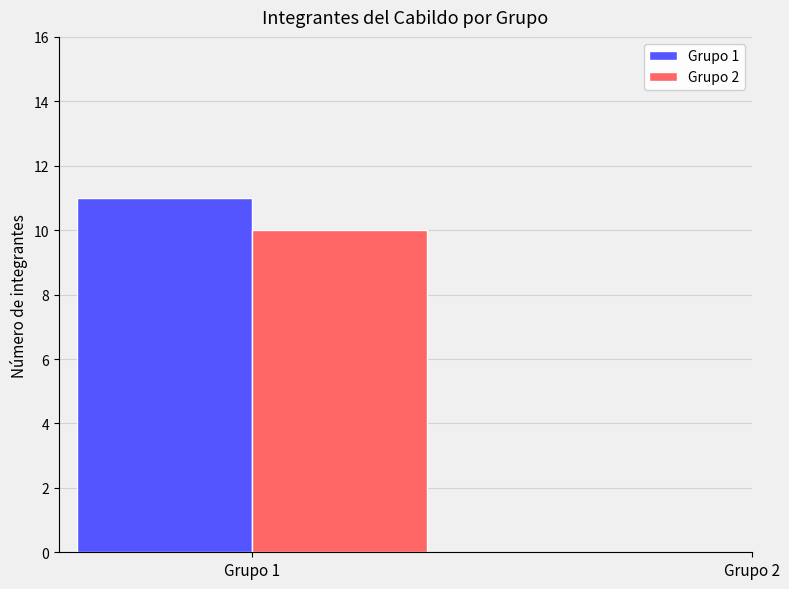

What is the minimum value shown in the chart?

10